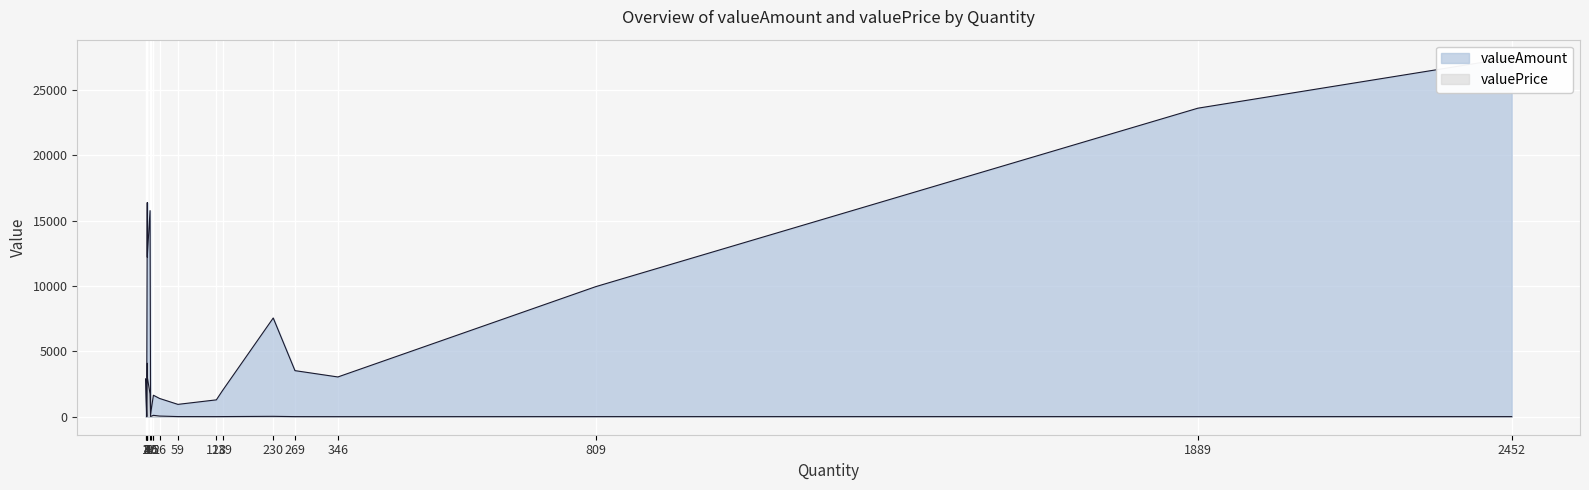

True or false: valuePrice and valueAmount intersect in this chart.

False